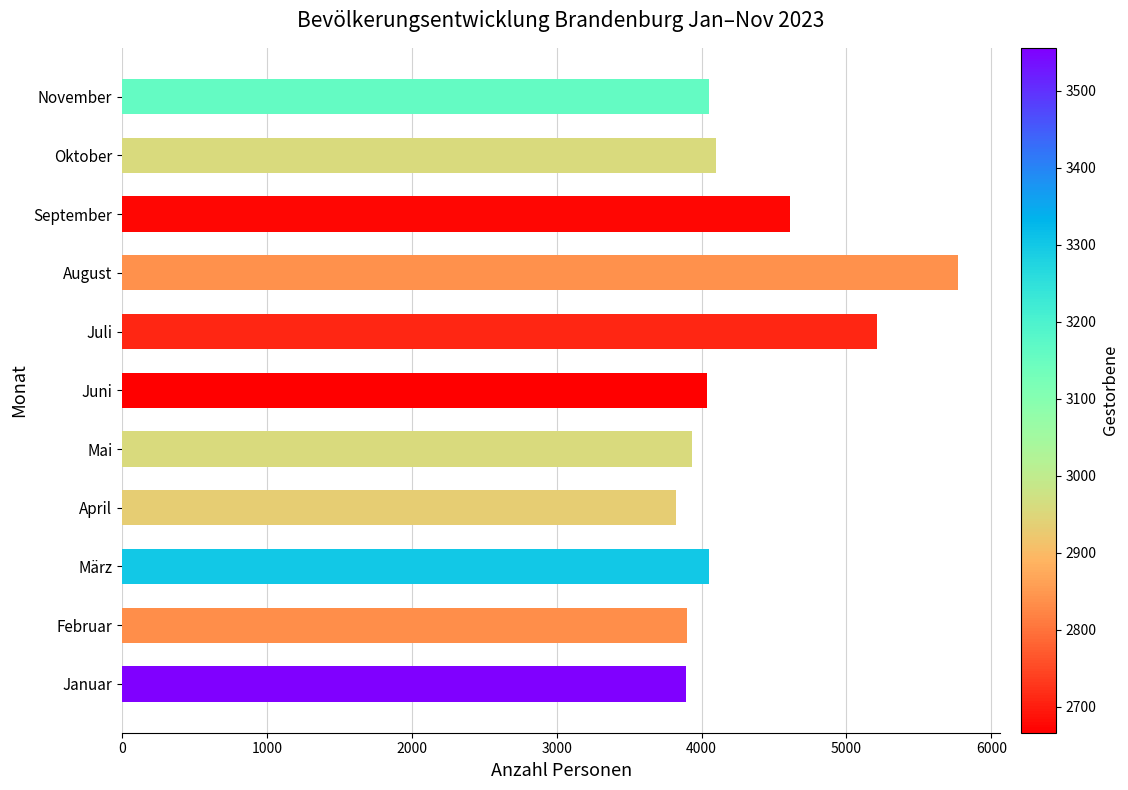

Between Oktober and Februar, which is larger?

Oktober